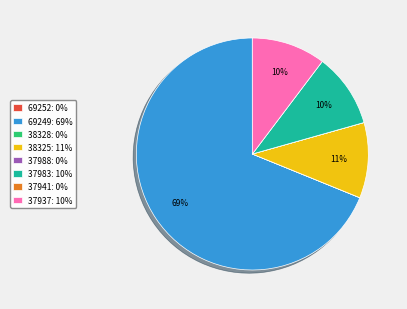

What percentage is the 69249 slice, to the nearest percent?

69%